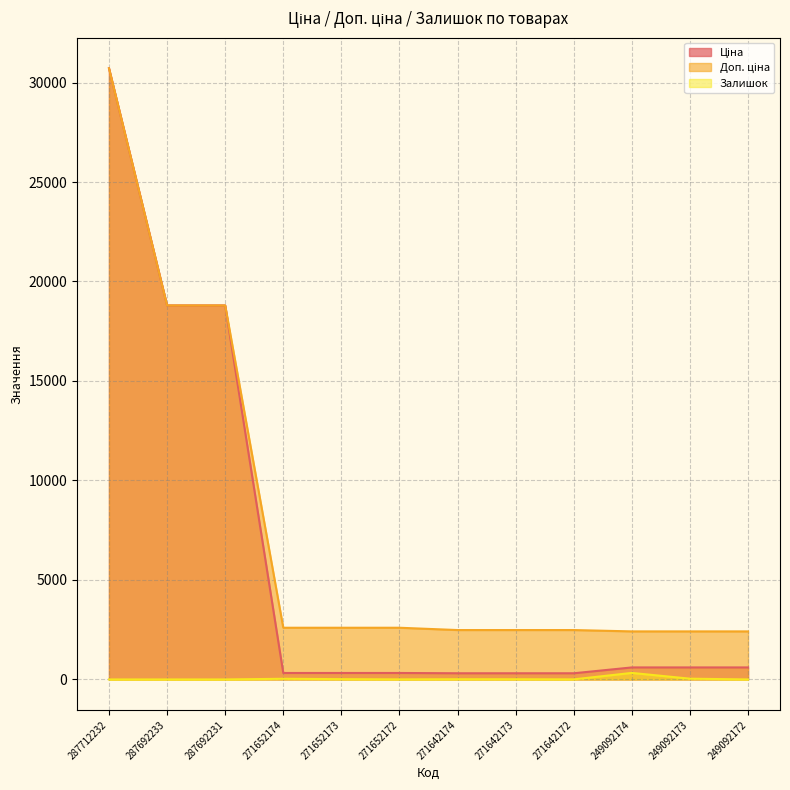

Reading right to left, what are all the values shown in this chart?

Ціна: 249092172=603.7	249092173=603.7	249092174=603.7	271642172=310.3	271642173=310.3	271642174=310.3	271652172=324.8	271652173=324.8	271652174=324.8	287692231=18796.8	287692233=18796.8	287712232=30717.1
Доп. ціна: 249092172=2414.8	249092173=2414.8	249092174=2414.8	271642172=2482.4	271642173=2482.4	271642174=2482.4	271652172=2598.3	271652173=2598.3	271652174=2598.3	287692231=18796.8	287692233=18796.8	287712232=30717.1
Залишок: 249092172=0.0	249092173=38.0	249092174=328.0	271642172=4.0	271642173=10.0	271642174=11.0	271652172=4.0	271652173=15.0	271652174=34.0	287692231=0.0	287692233=0.0	287712232=0.0